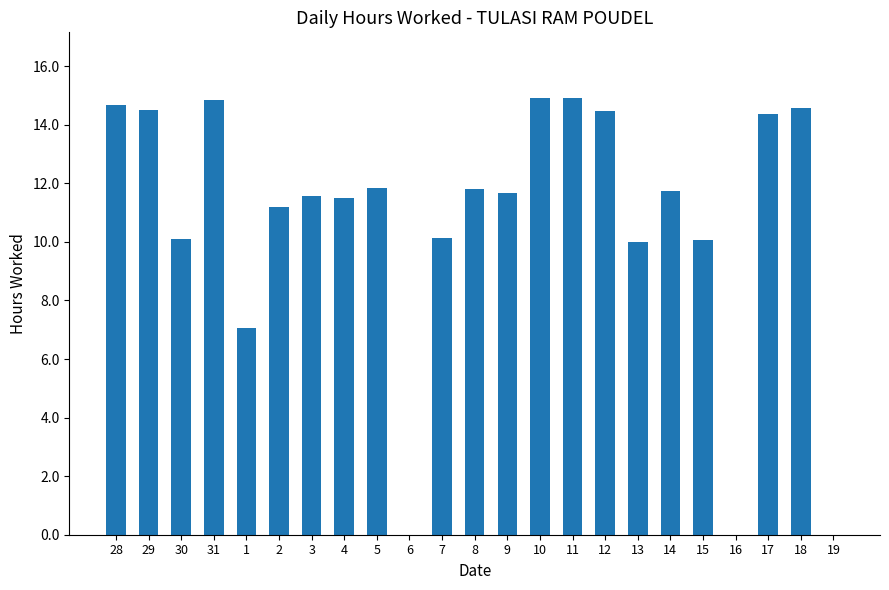

What is the maximum value shown in the chart?

14.9